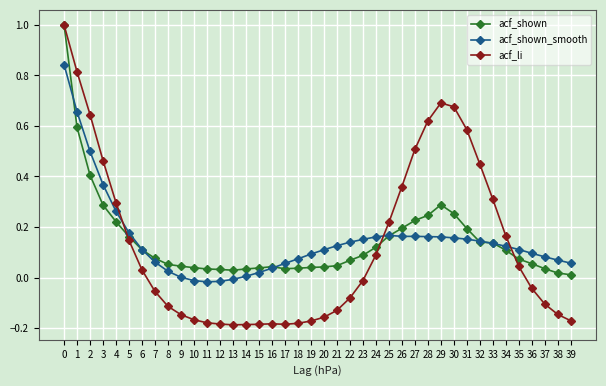

Which series changed the most between 32 and 36?

acf_li